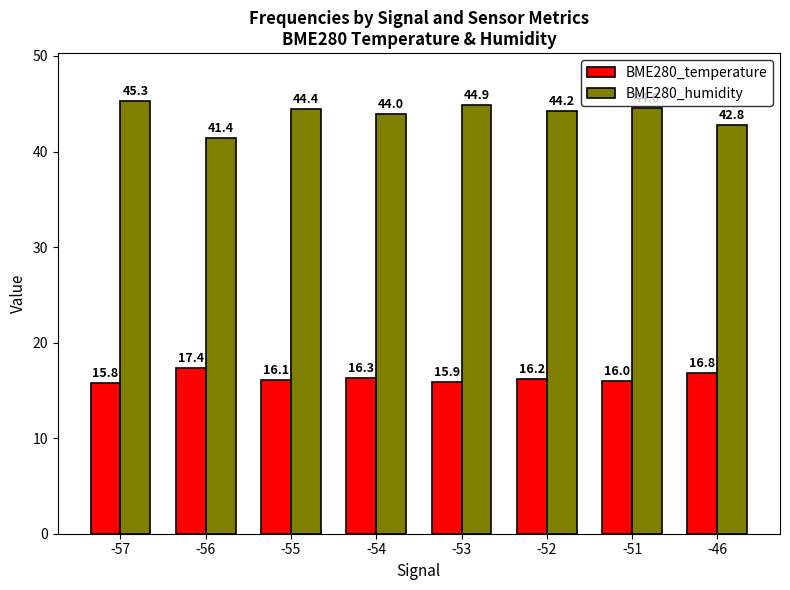

What is the difference between the maximum and minimum values in the BME280_temperature series?

1.6